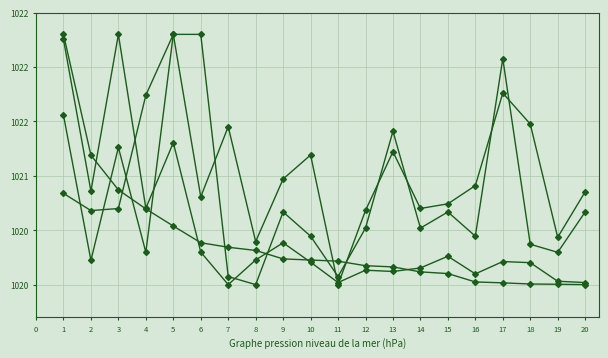

Does the chart have visible grid lines?

Yes